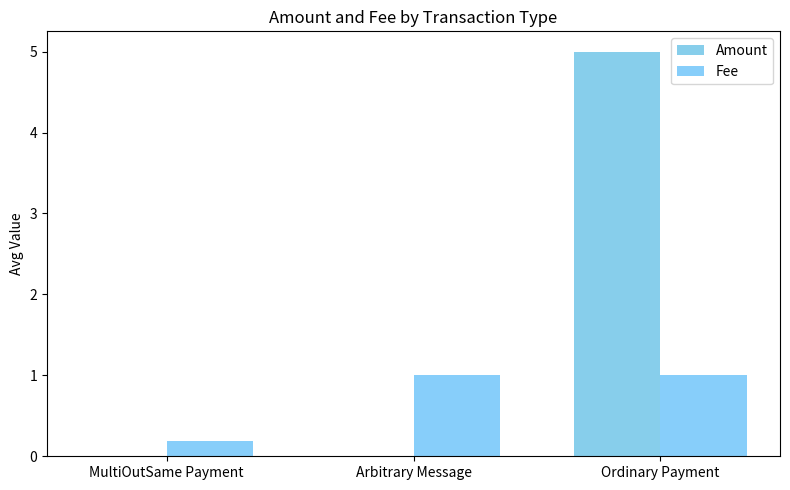

Is it true that Fee equals 1.7 at Ordinary Payment?

False